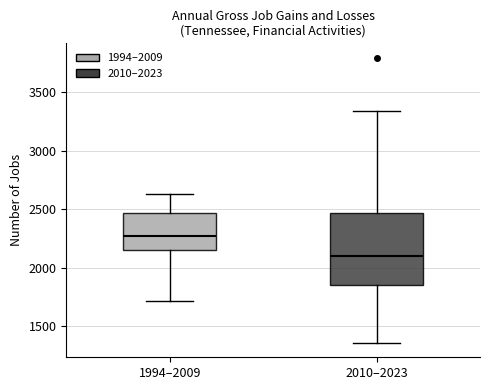

Reading left to right, transcribe this box plot: for each box, give where its median line is, the range the box spans, and where its two whiskers end, as read against the y-axis. The values are not printed on the chart, so give them approximately, as read against the axis.

1994–2009: median 2250, box 2150 to 2450, whiskers 1700 to 2650
2010–2023: median 2100, box 1850 to 2450, whiskers 1350 to 3350